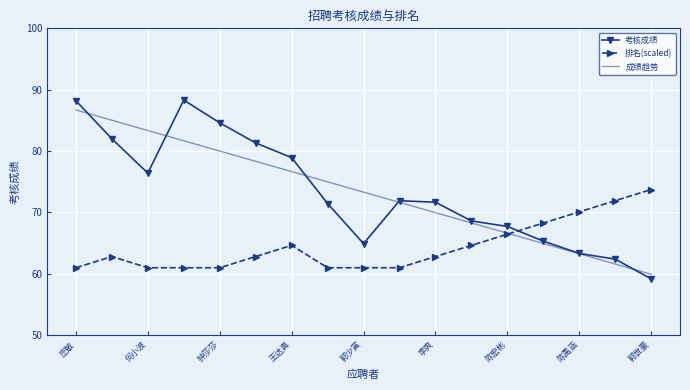

Which series has the largest range (max minus min)?

考核成绩